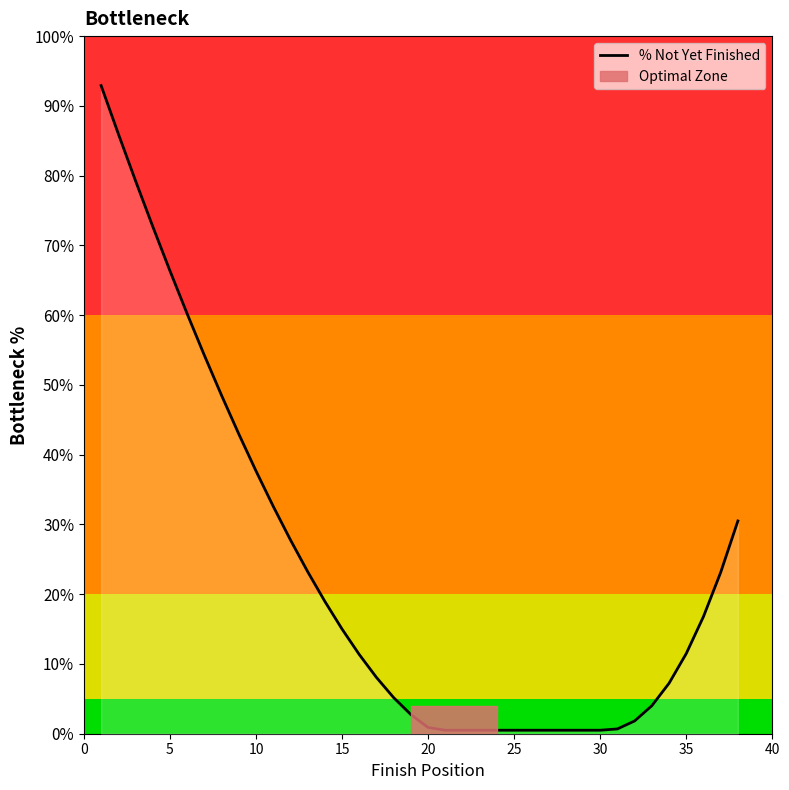

What is the difference between the maximum and minimum values?

92.4